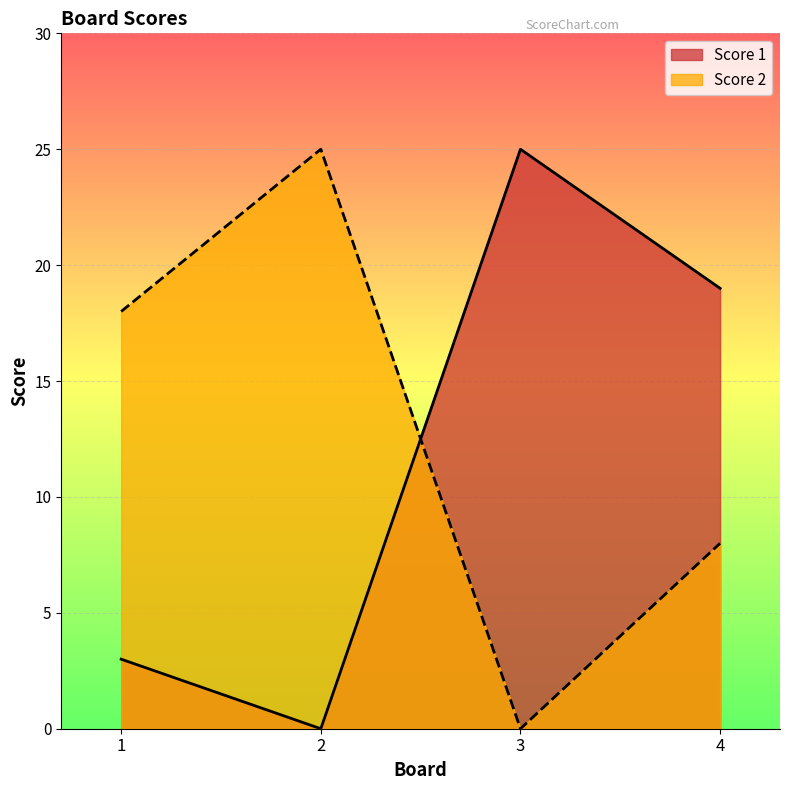

What is the average value of the Score 2 series?

13